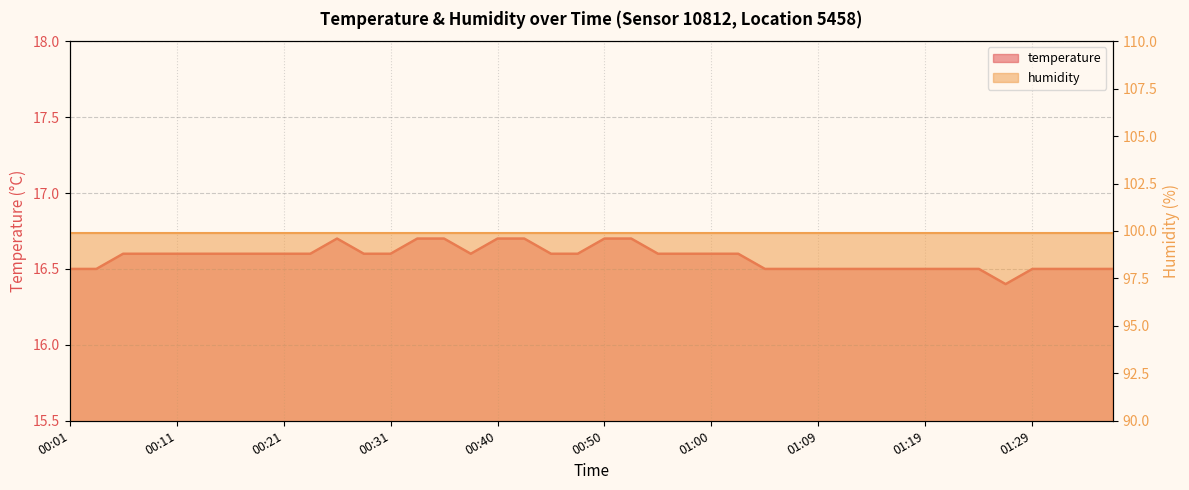

What is the sum of all values?

663.0